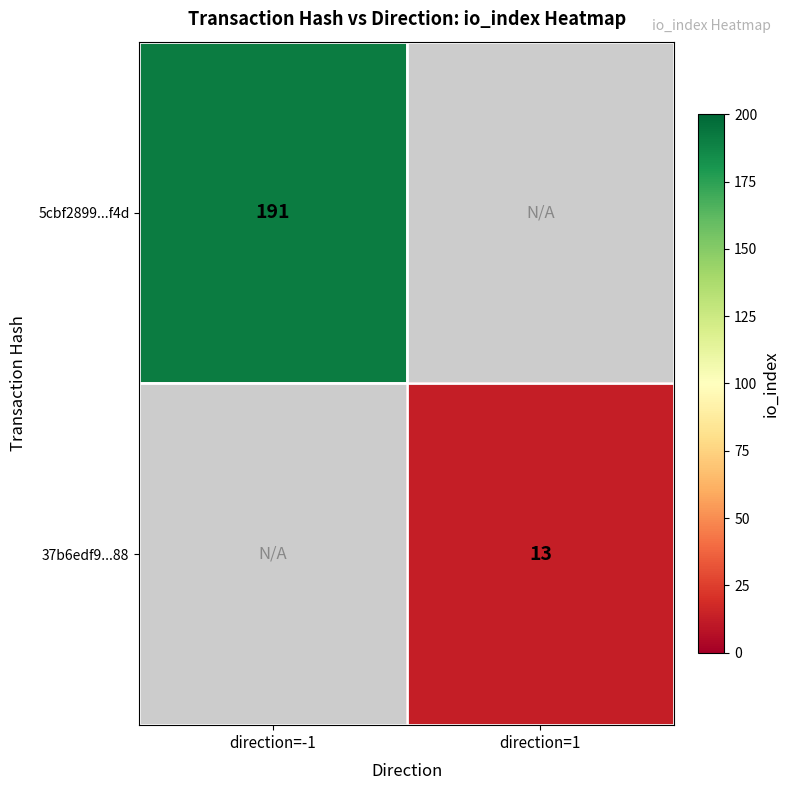

The 5cbf2899...f4d series shows 273 at direction=-1. True or false?

False